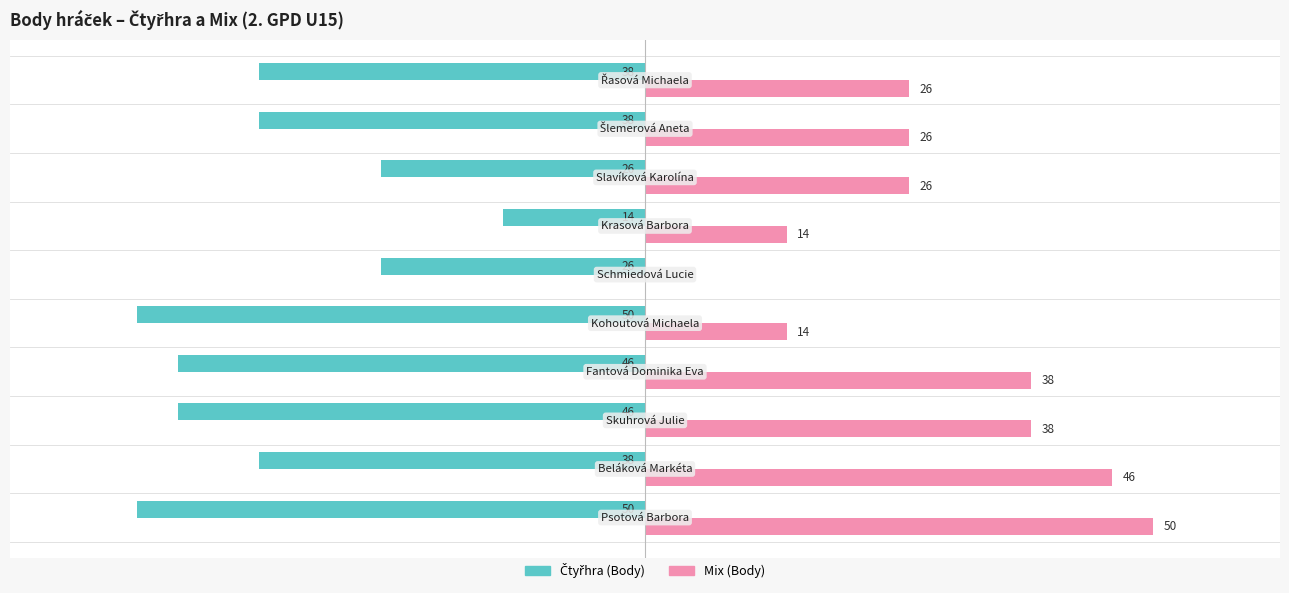

Which series has the largest total across all categories?

Mix (Body)